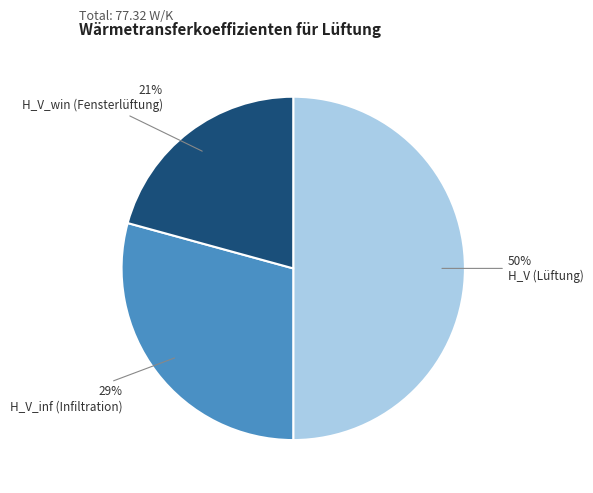

To the nearest percent, what is the combined percentage of H_V_win (Fensterlüftung) and H_V_inf (Infiltration)?

50%